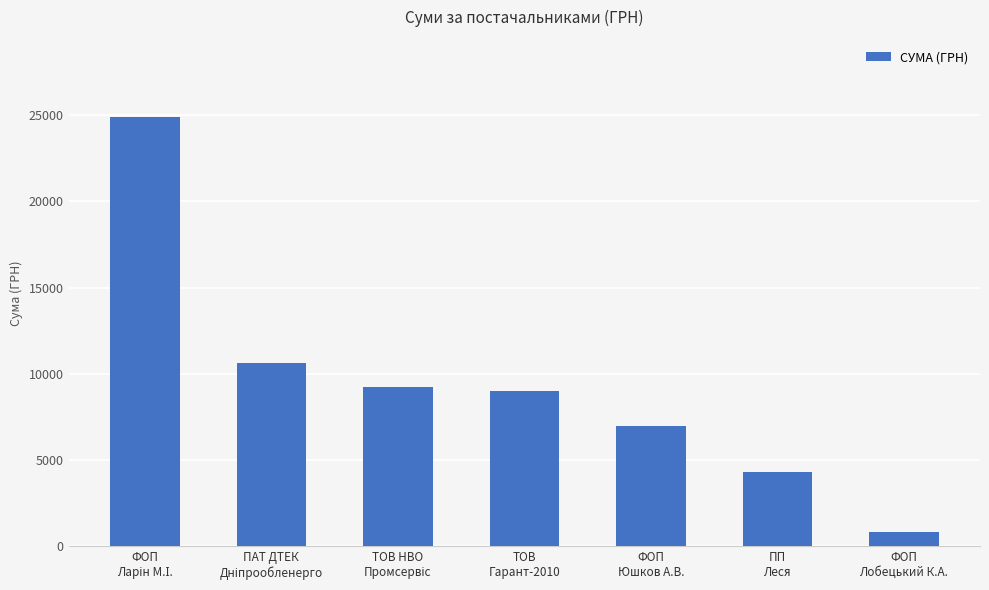

Approximately how many times larger is the value at ФОП
Юшков А.В. compared to ФОП
Лобецький К.А.?

8.7